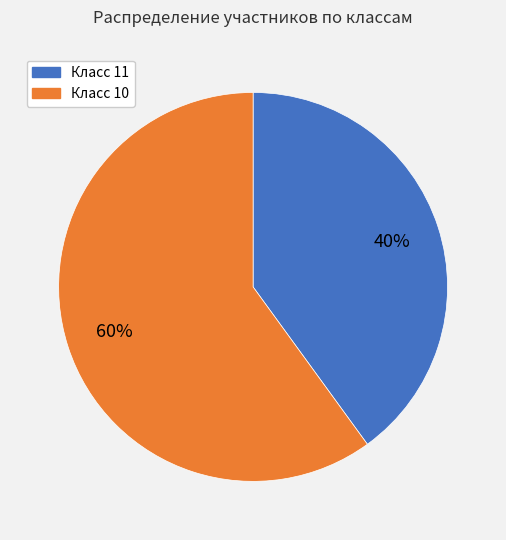

Is there a majority slice in this chart?

Yes